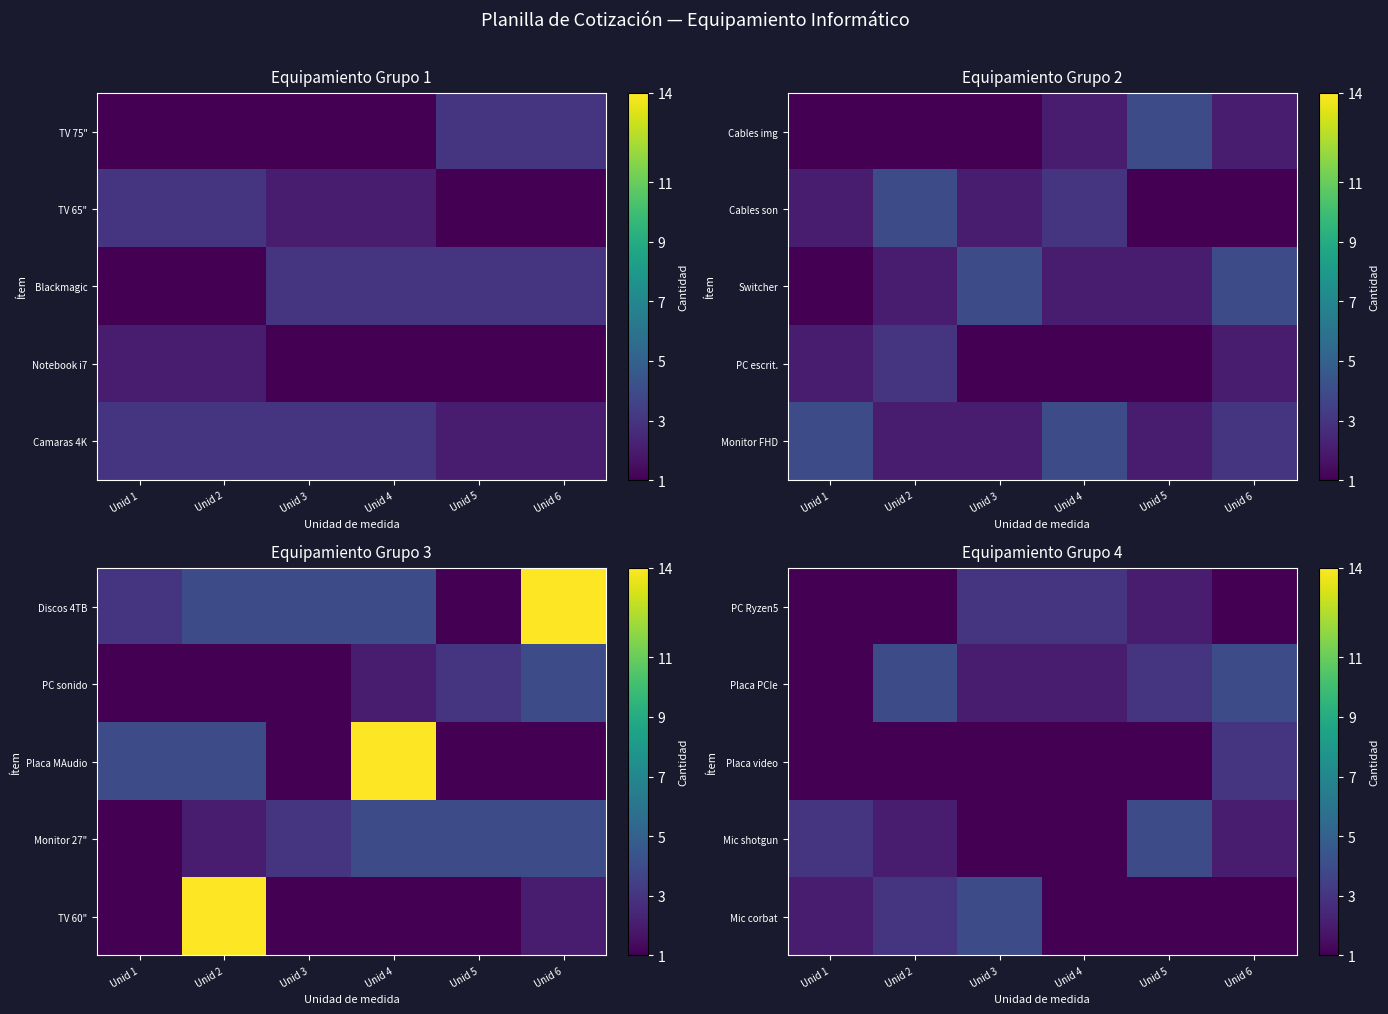

Count the number of categories in the chart.

6